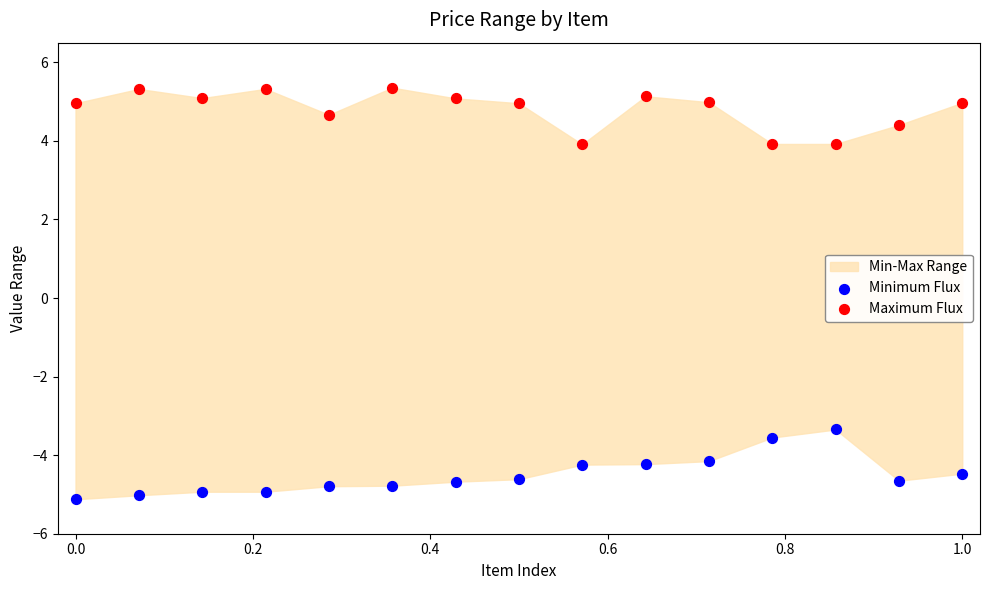

Which series reaches the maximum Y coordinate?

Maximum Flux